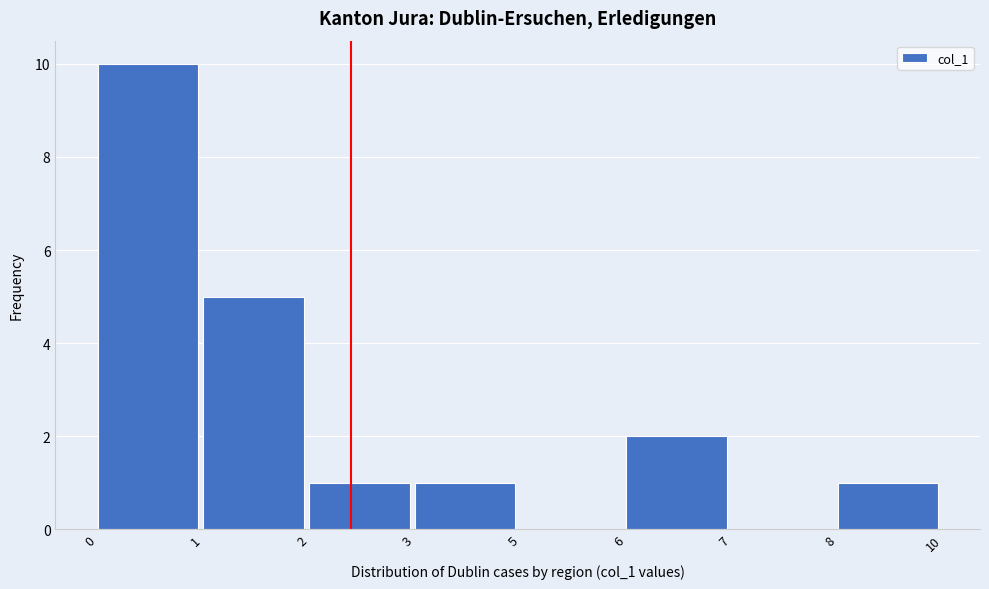

Reading right to left, extract all data points from this chart.

8=1	7=0	6=2	5=0	3=1	2=1	1=5	0=10